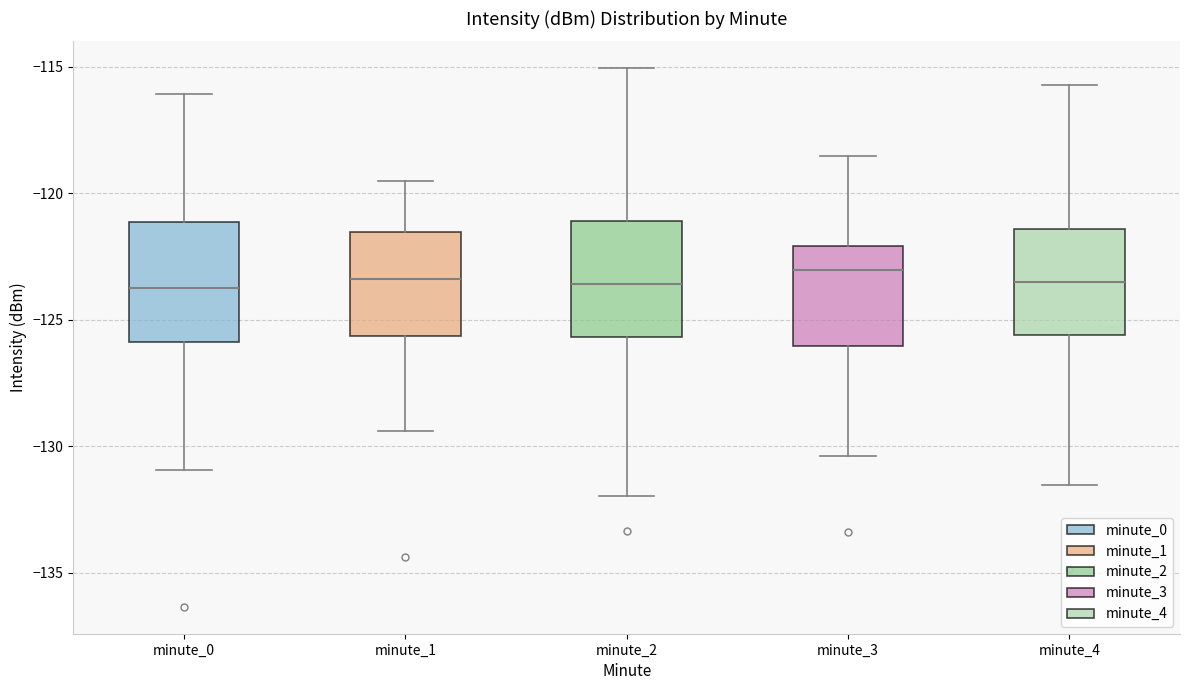

Reading left to right, transcribe this box plot: for each box, give where its median line is, the range the box spans, and where its two whiskers end, as read against the y-axis. The values are not printed on the chart, so give them approximately, as read against the axis.

minute_0: median -123.5, box -126.0 to -121.0, whiskers -131.0 to -116.0
minute_1: median -123.5, box -125.5 to -121.5, whiskers -129.5 to -119.5
minute_2: median -123.5, box -125.5 to -121.0, whiskers -132.0 to -115.0
minute_3: median -123.0, box -126.0 to -122.0, whiskers -130.5 to -118.5
minute_4: median -123.5, box -125.5 to -121.5, whiskers -131.5 to -115.5